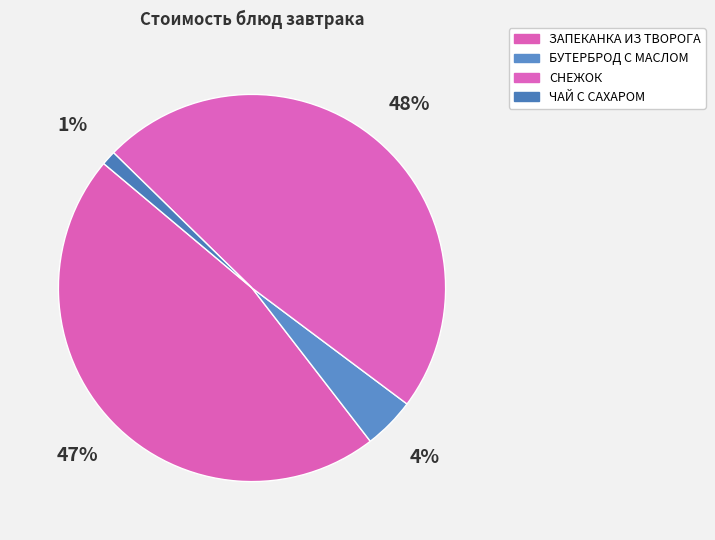

Which has a higher value, ЧАЙ С САХАРОМ or БУТЕРБРОД С МАСЛОМ?

БУТЕРБРОД С МАСЛОМ